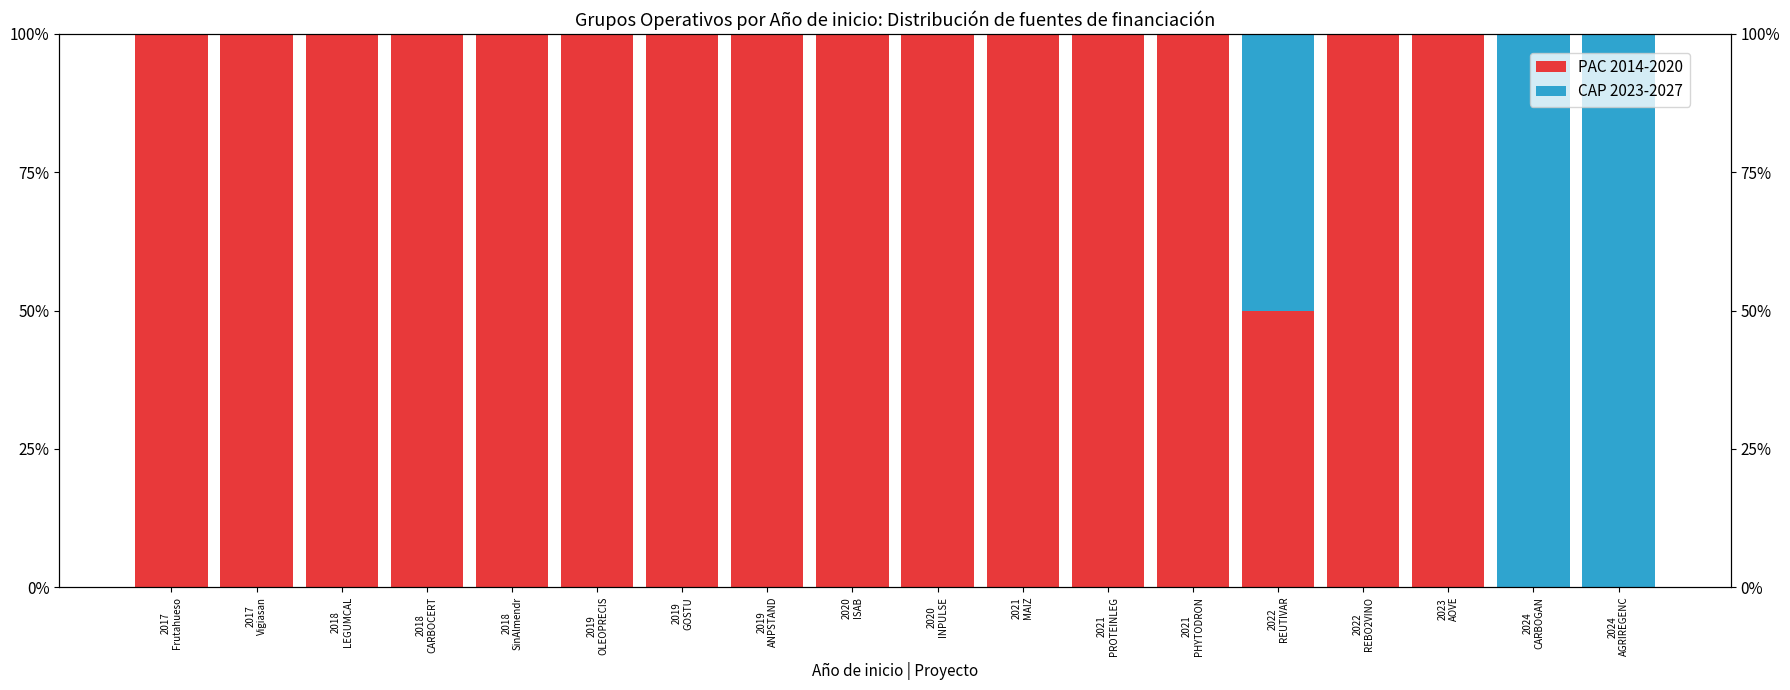

Which series has the largest range (max minus min)?

PAC 2014-2020